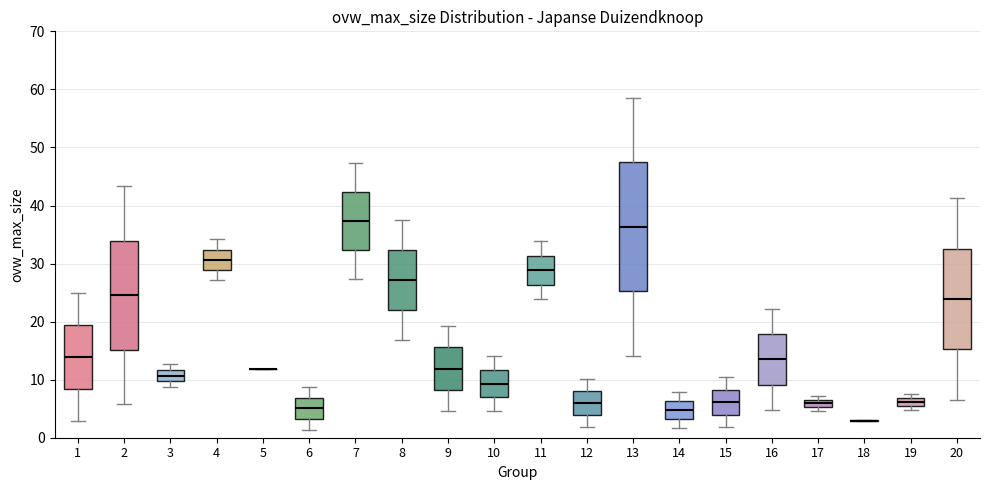

Which box is the tallest, from its lower edge to its upper edge?

13